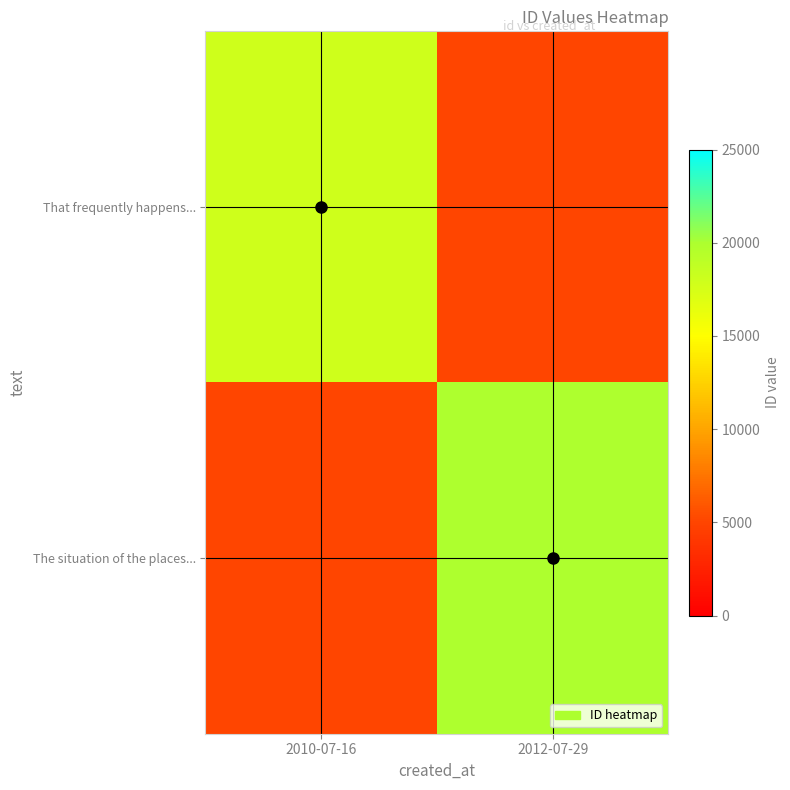

Reading left to right, what are all the values shown in this chart?

That frequently happens...: 2010-07-16=17967	2012-07-29=5000
The situation of the places...: 2010-07-16=5000	2012-07-29=19906